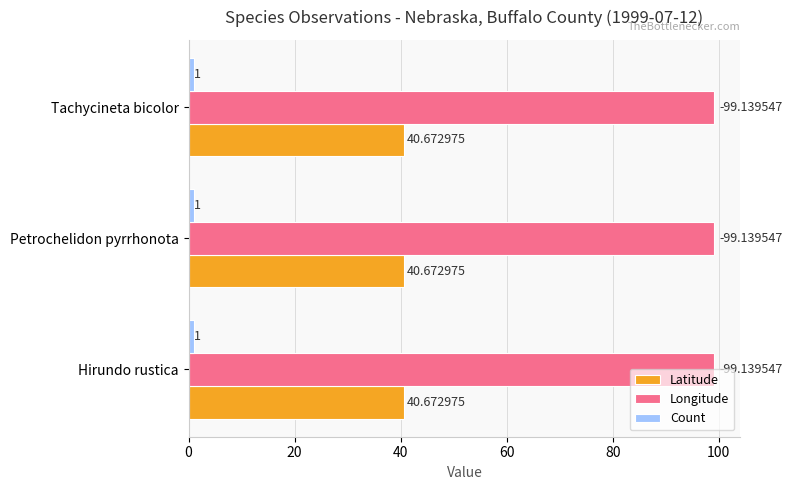

What is the sum of all Longitude values?

297.4